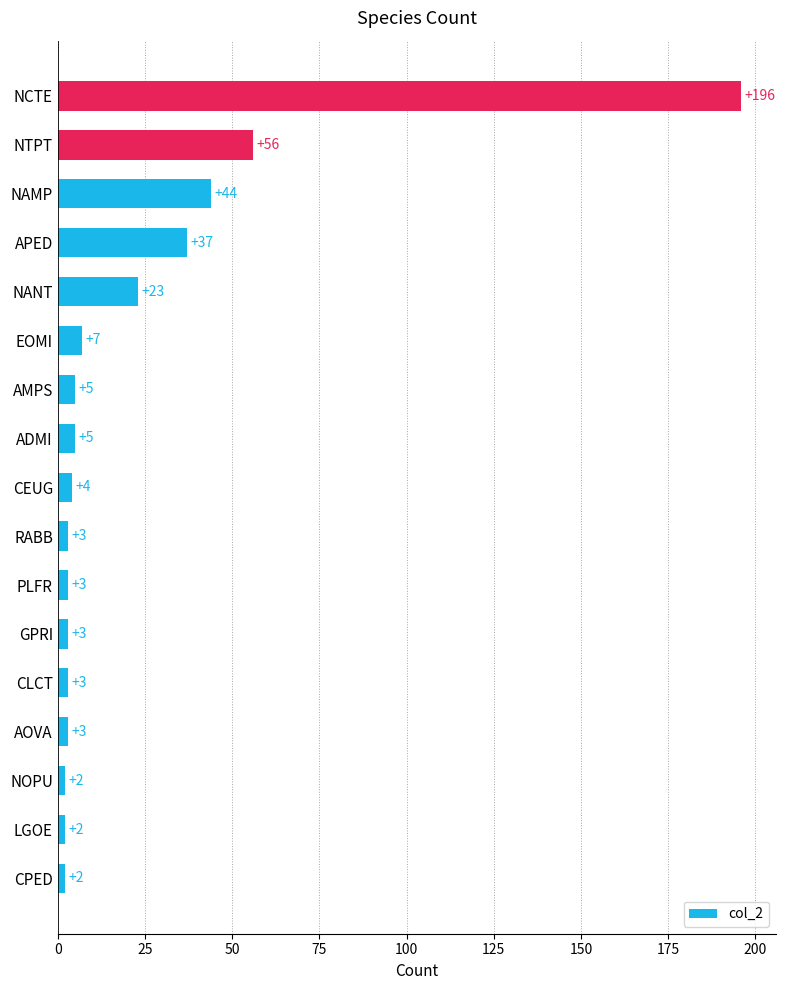

What is the maximum value shown in the chart?

196